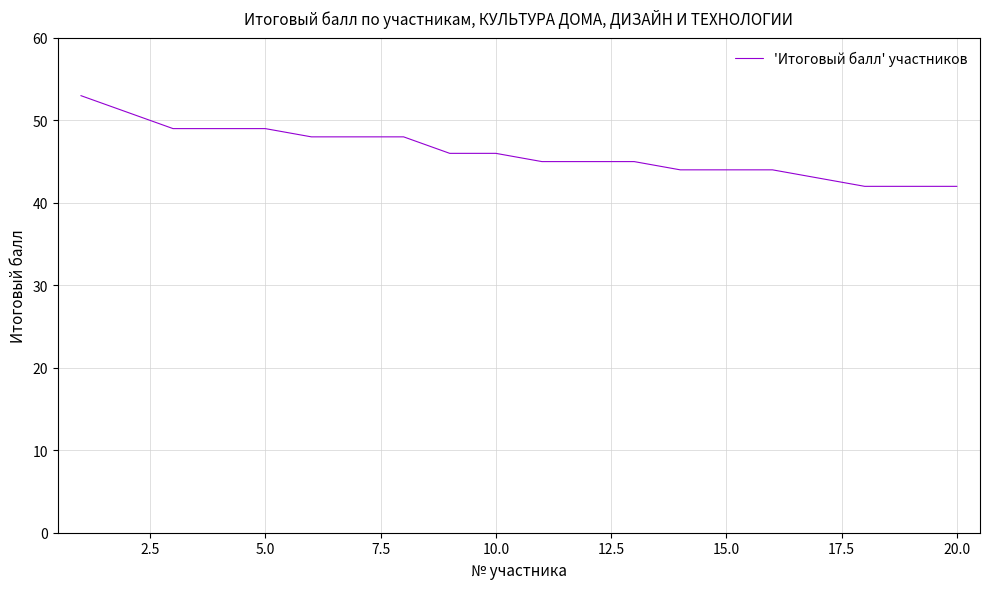

What is the minimum value shown in the chart?

42